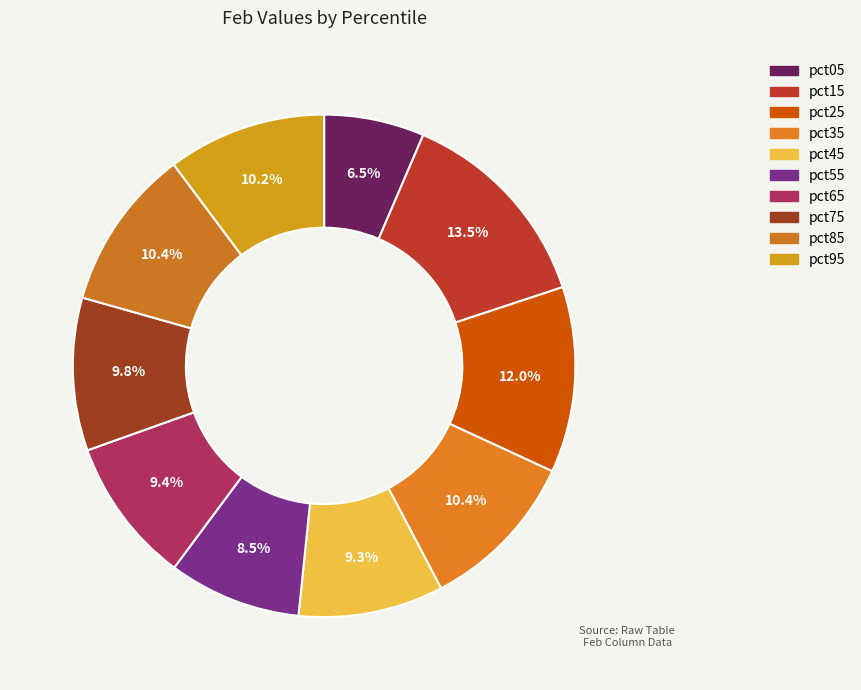

What percentage do pct85 and pct95 together represent?

20.6%